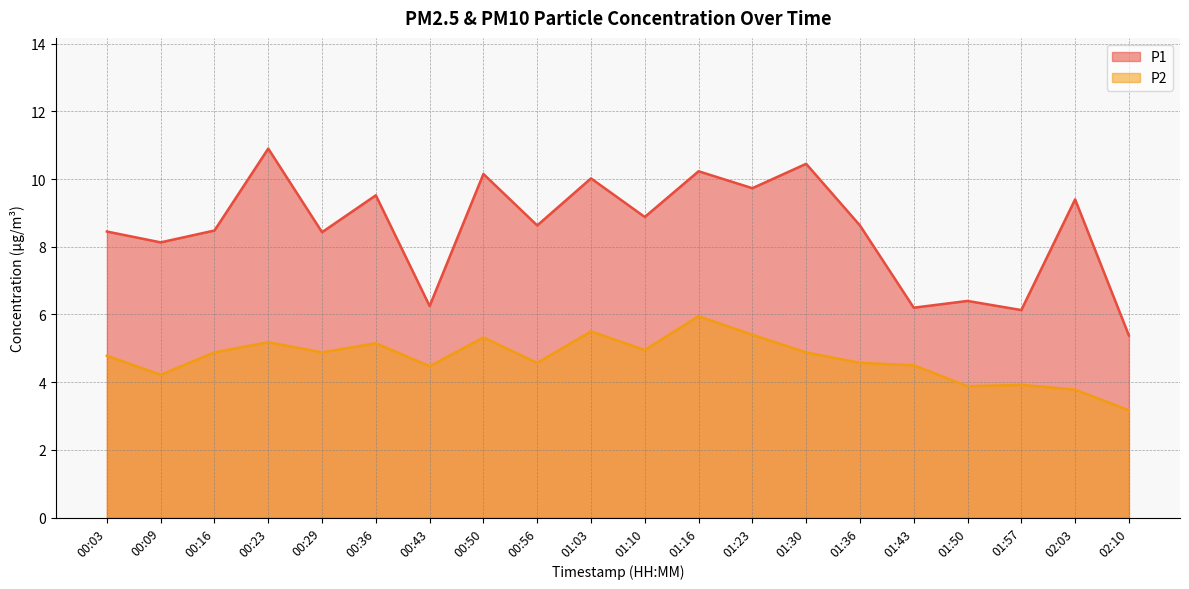

Which series changed the most between 01:30 and 01:36?

P1